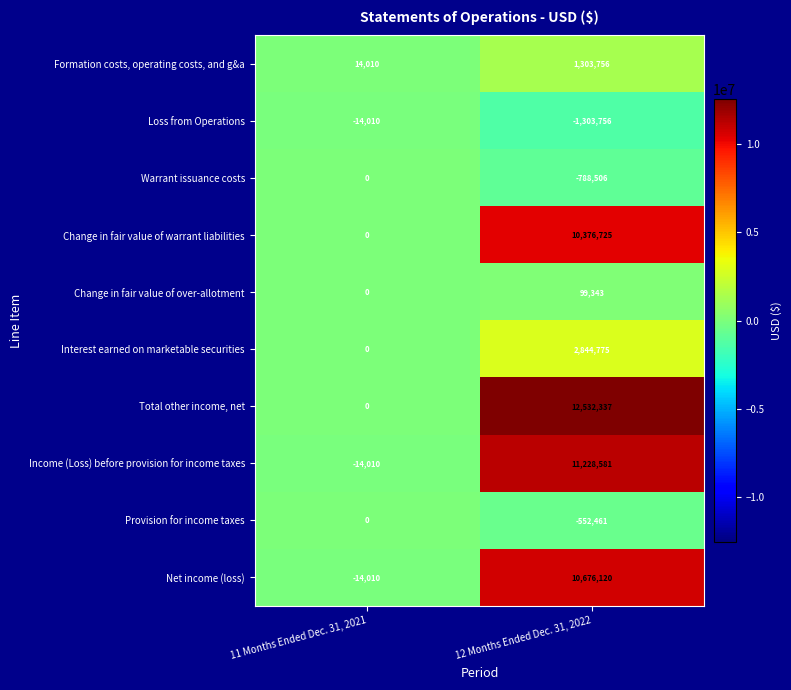

What is the difference between the Change in fair value of warrant liabilities values at 11 Months Ended Dec. 31, 2021 and 12 Months Ended Dec. 31, 2022?

10376725